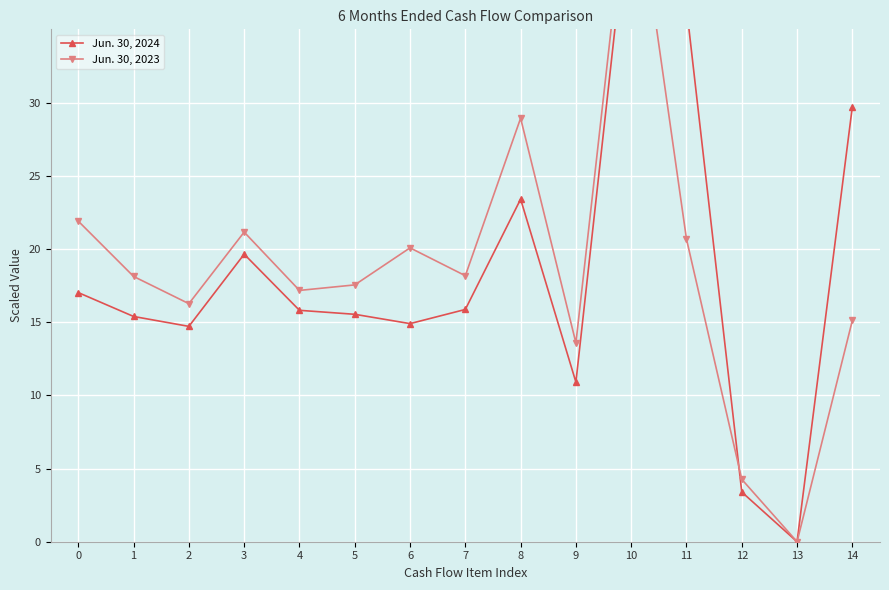

What is the spread (max minus min) of values at 7?

2.3